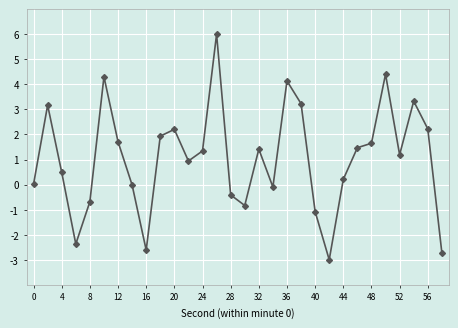

What is the minimum value shown in the chart?

-3.0